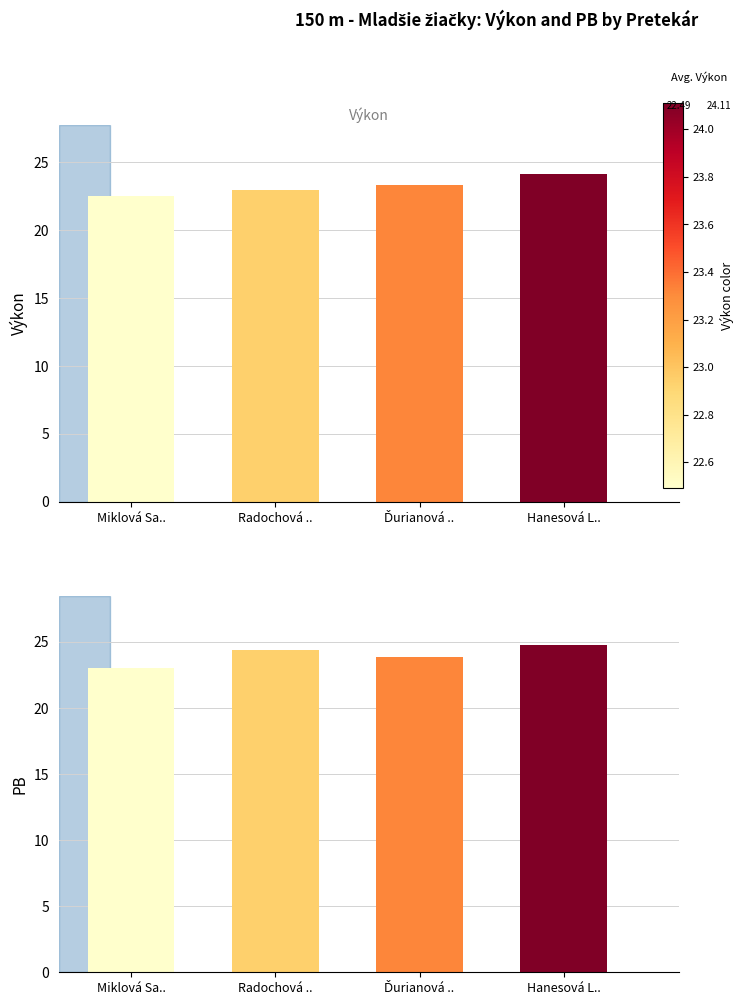

What is the average value of the Výkon series?

23.2